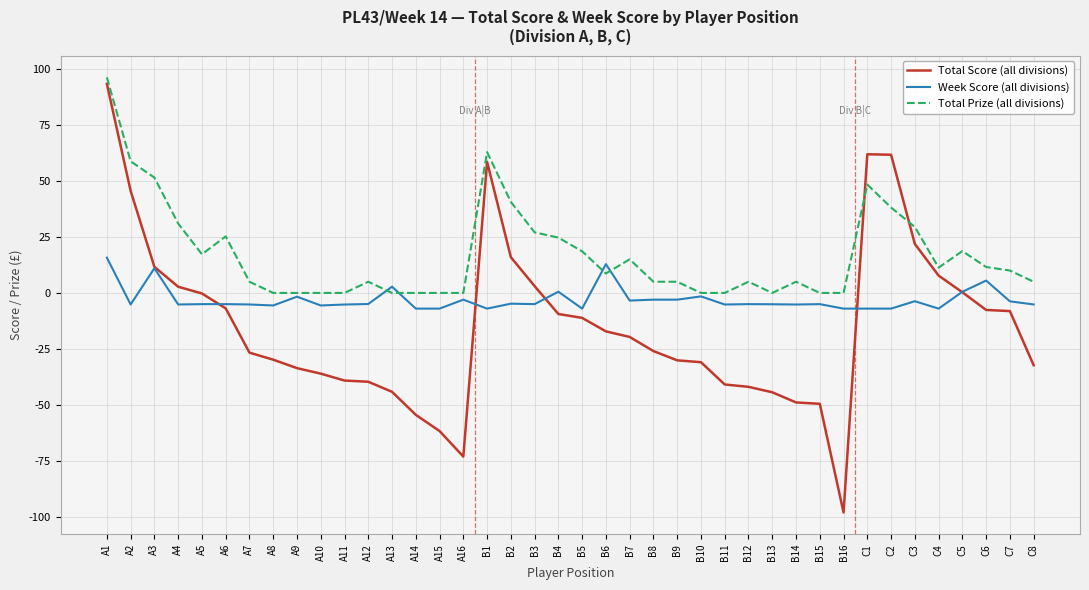

How many categories are shown in the chart?

40